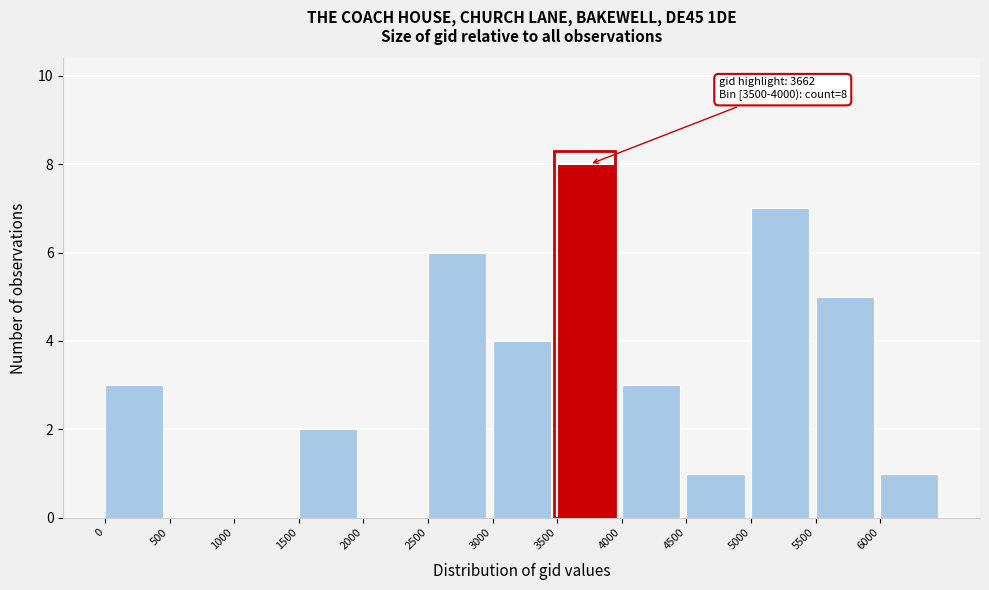

Which range on the x-axis has the tallest bar?

3500 to 4000